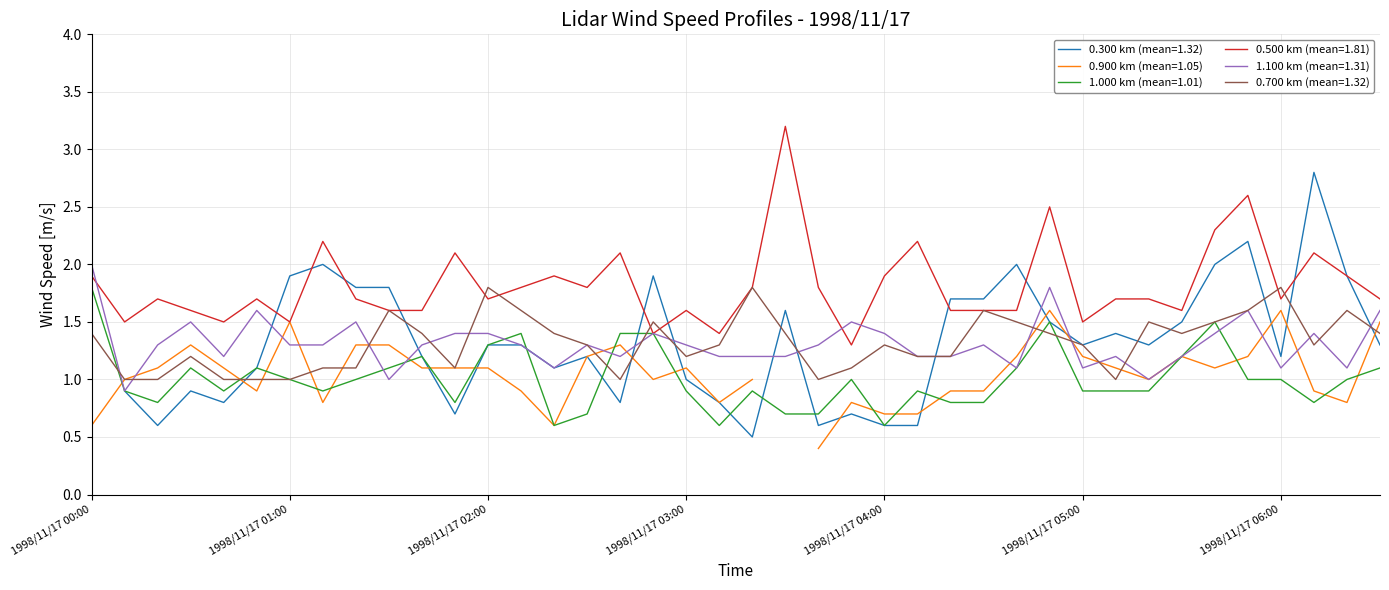

What is the average value of the 1.100 series?

1.3